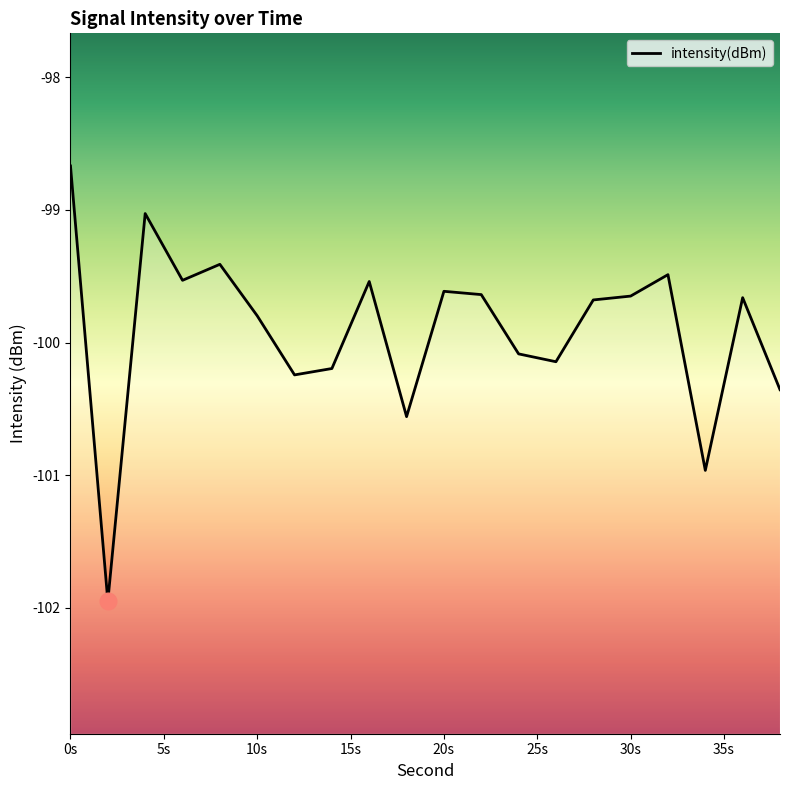

Count the number of data series in this chart.

1